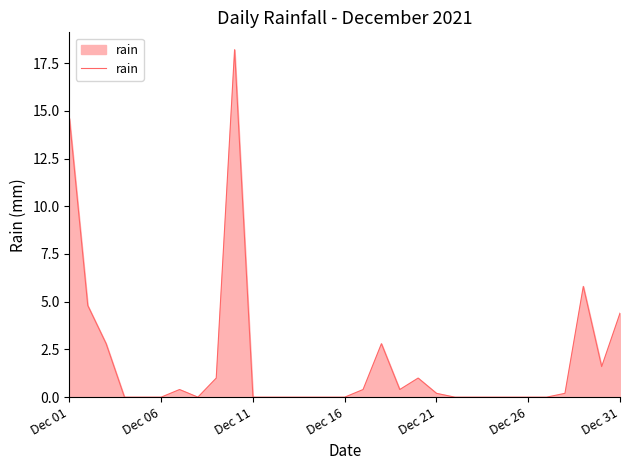

What is the difference between the maximum and minimum values?

18.2